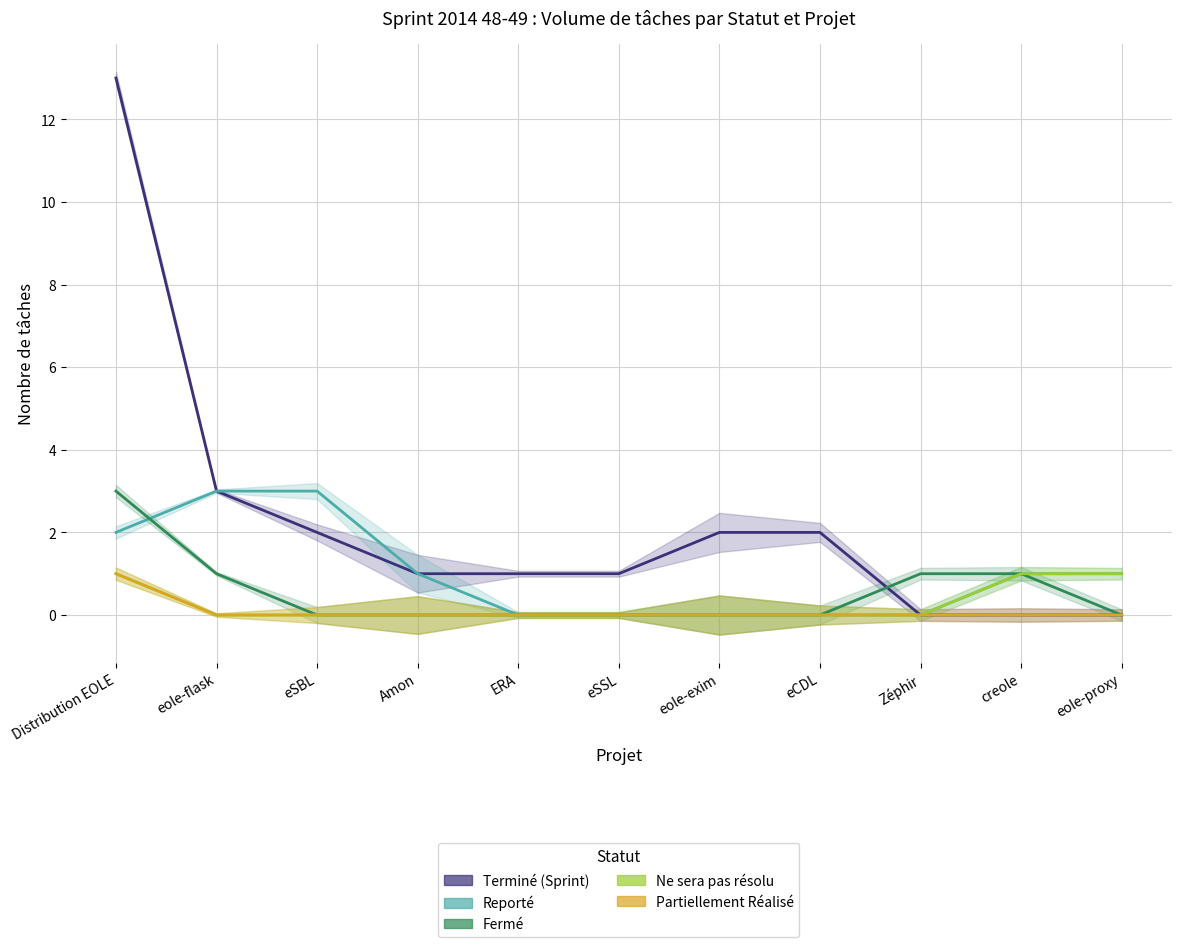

Does the chart have visible grid lines?

Yes